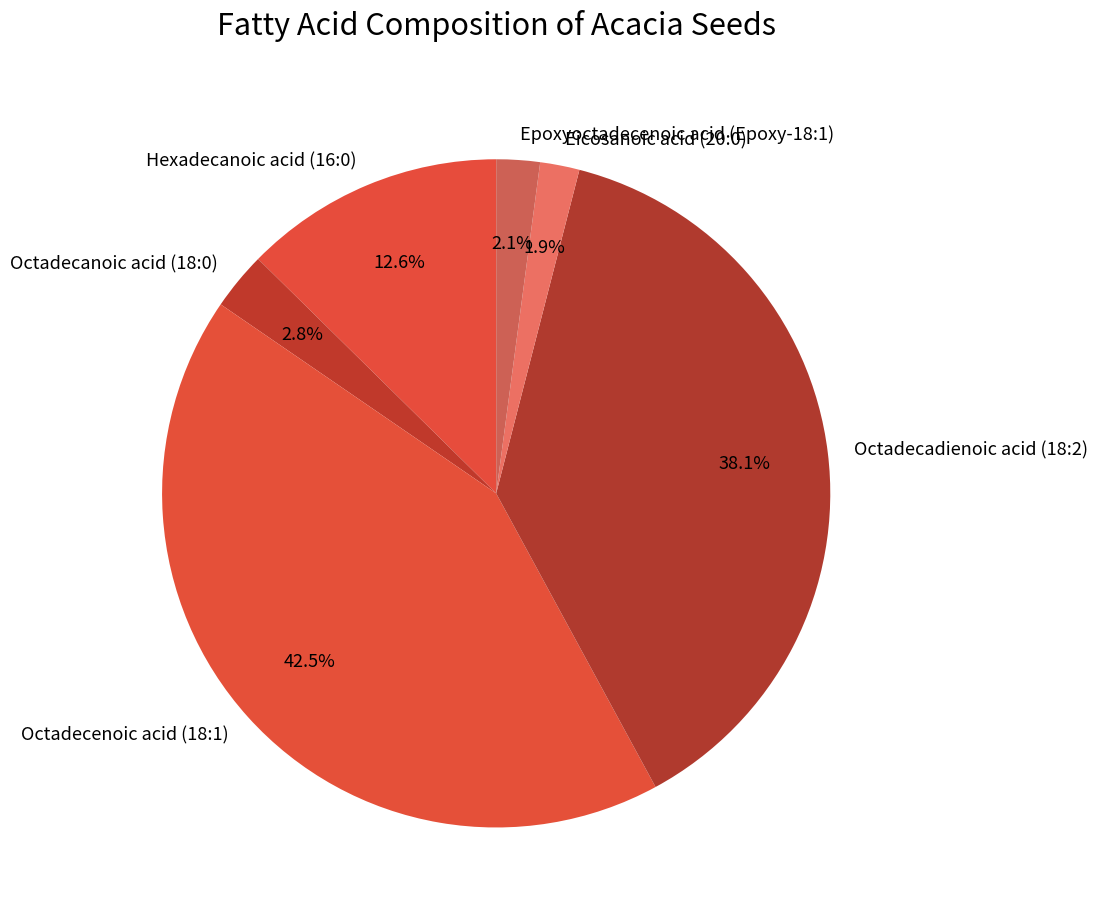

Is Octadecanoic acid (18:0) the majority of the pie?

No